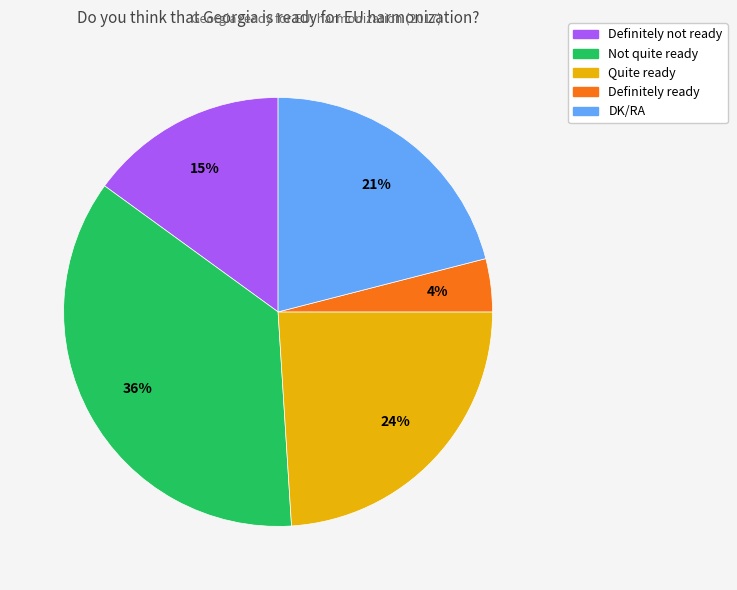

Do Quite ready and Not quite ready together represent more than half of the pie?

Yes